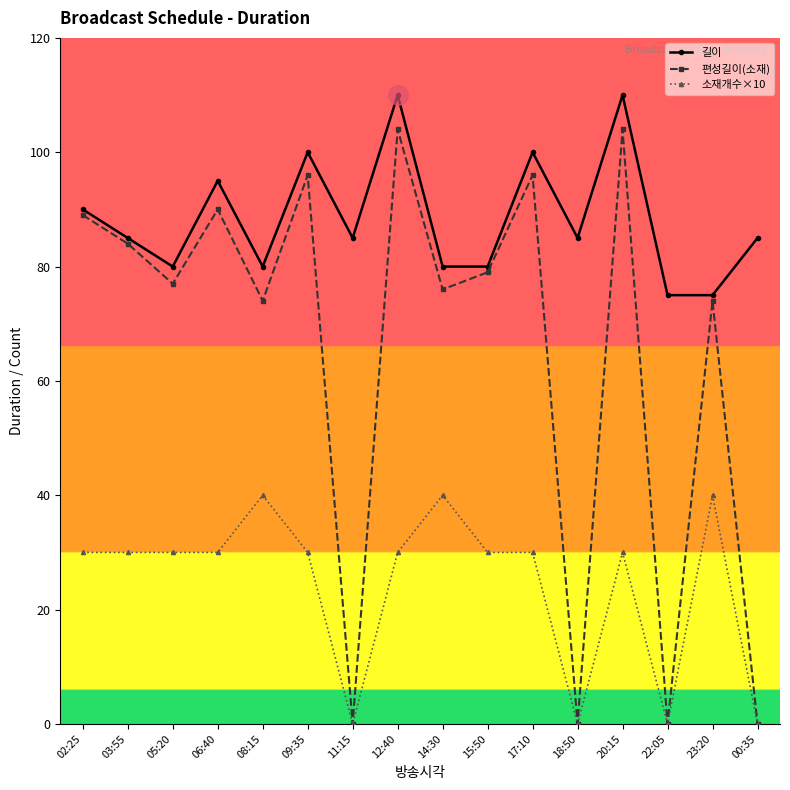

How many values in the 소재개수×10 series are below 30?

4